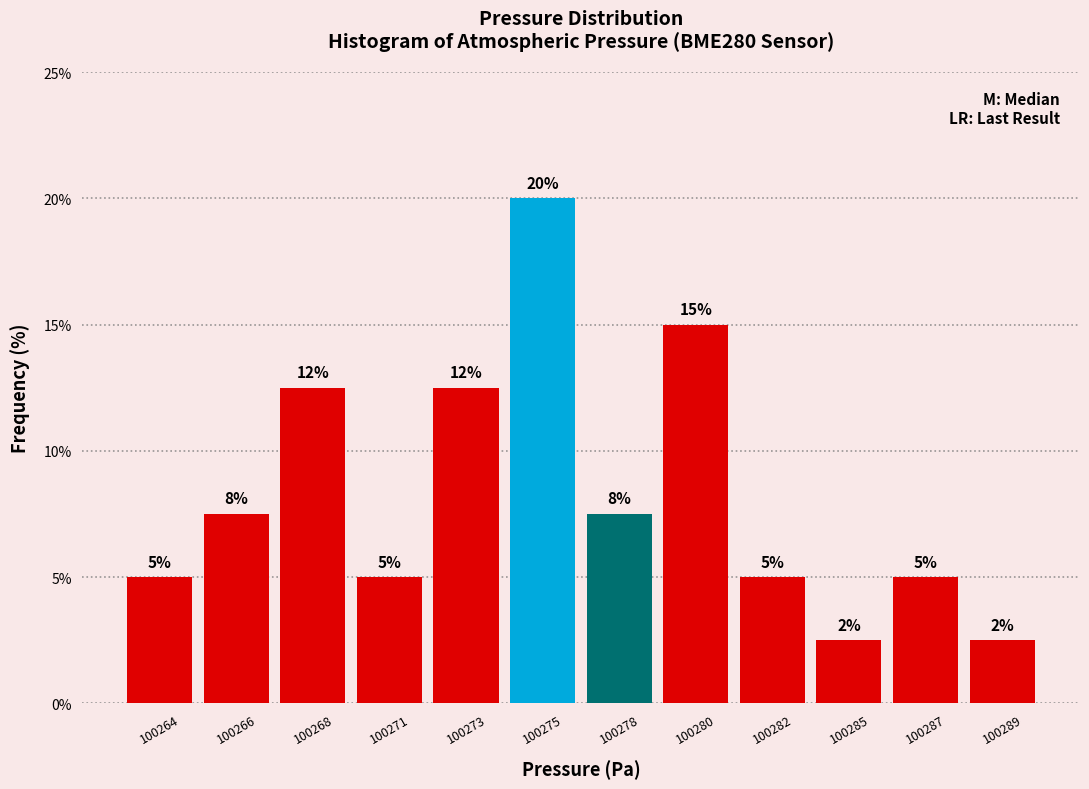

What is the smallest value displayed?

2.5